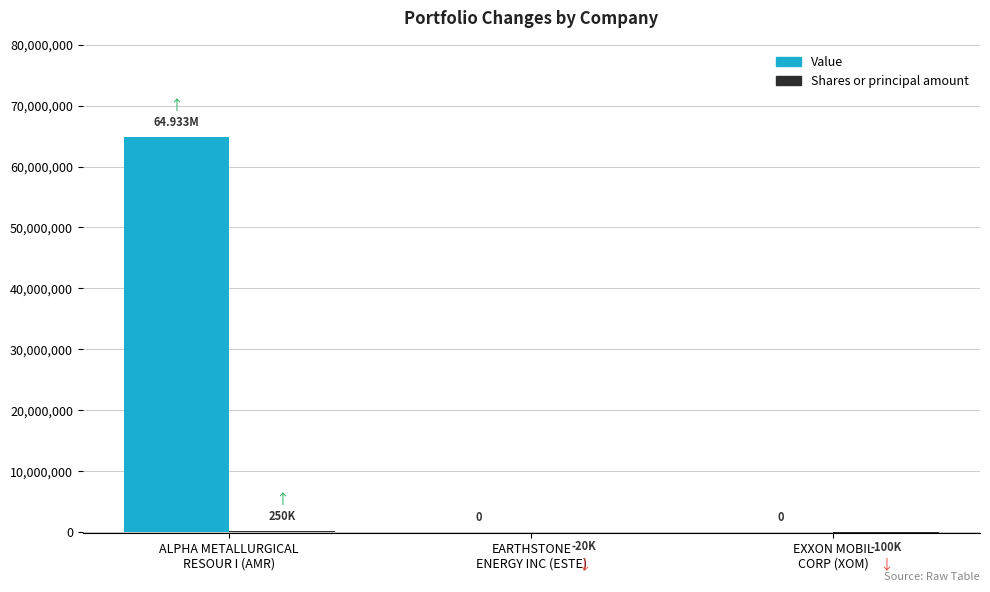

The value of Value at ALPHA METALLURGICAL
RESOUR I (AMR) is 110536795. True or false?

False